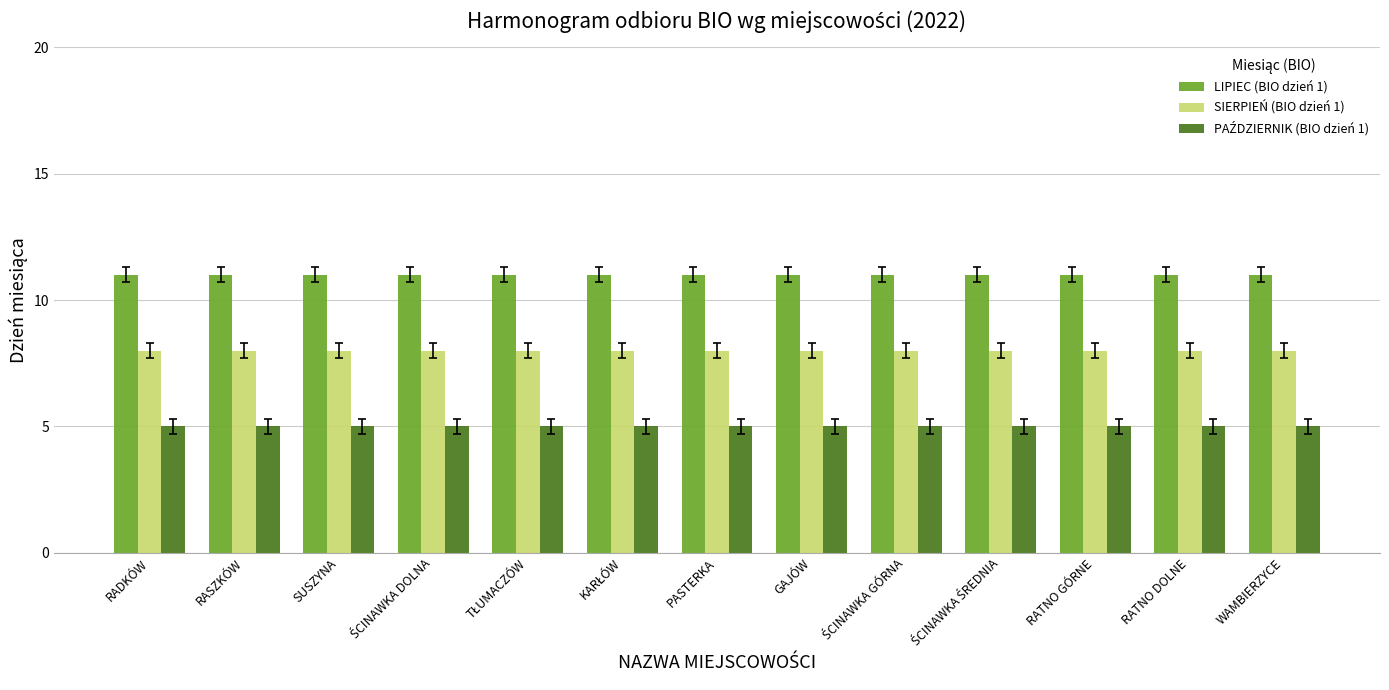

What is the value of the LIPIEC (BIO dzień 1) bar at the 5th from the left?

11